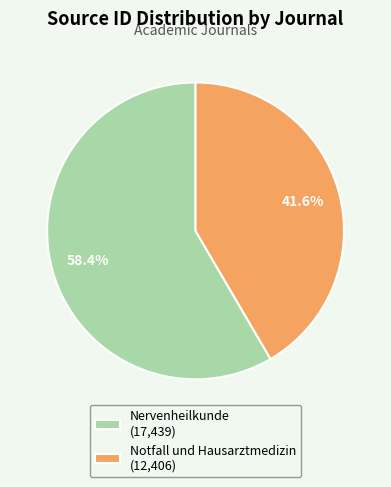

What is the majority slice?

Nervenheilkunde